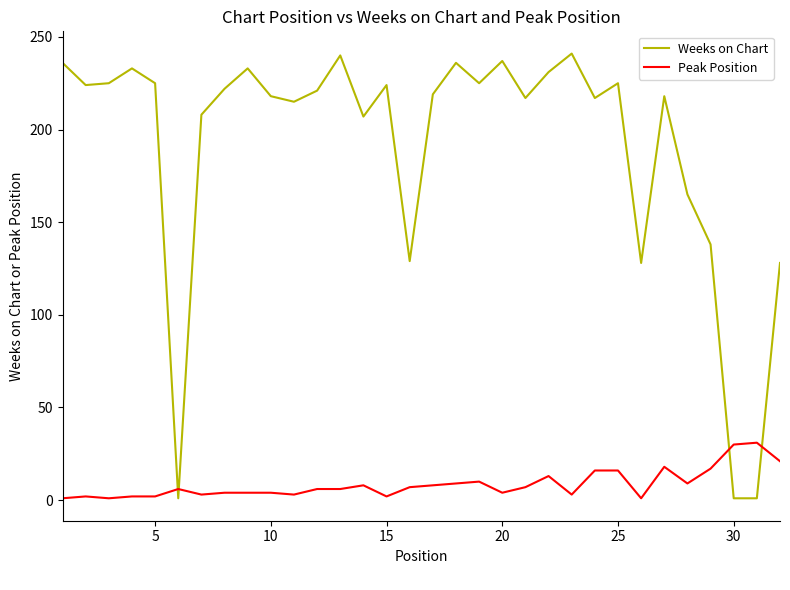

Is this an area chart (filled region under the line)?

No